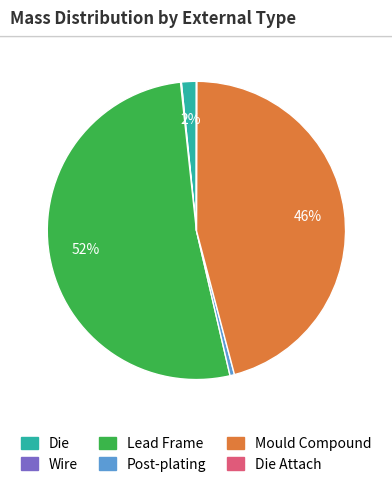

Which slice represents more than half of the pie?

Lead Frame